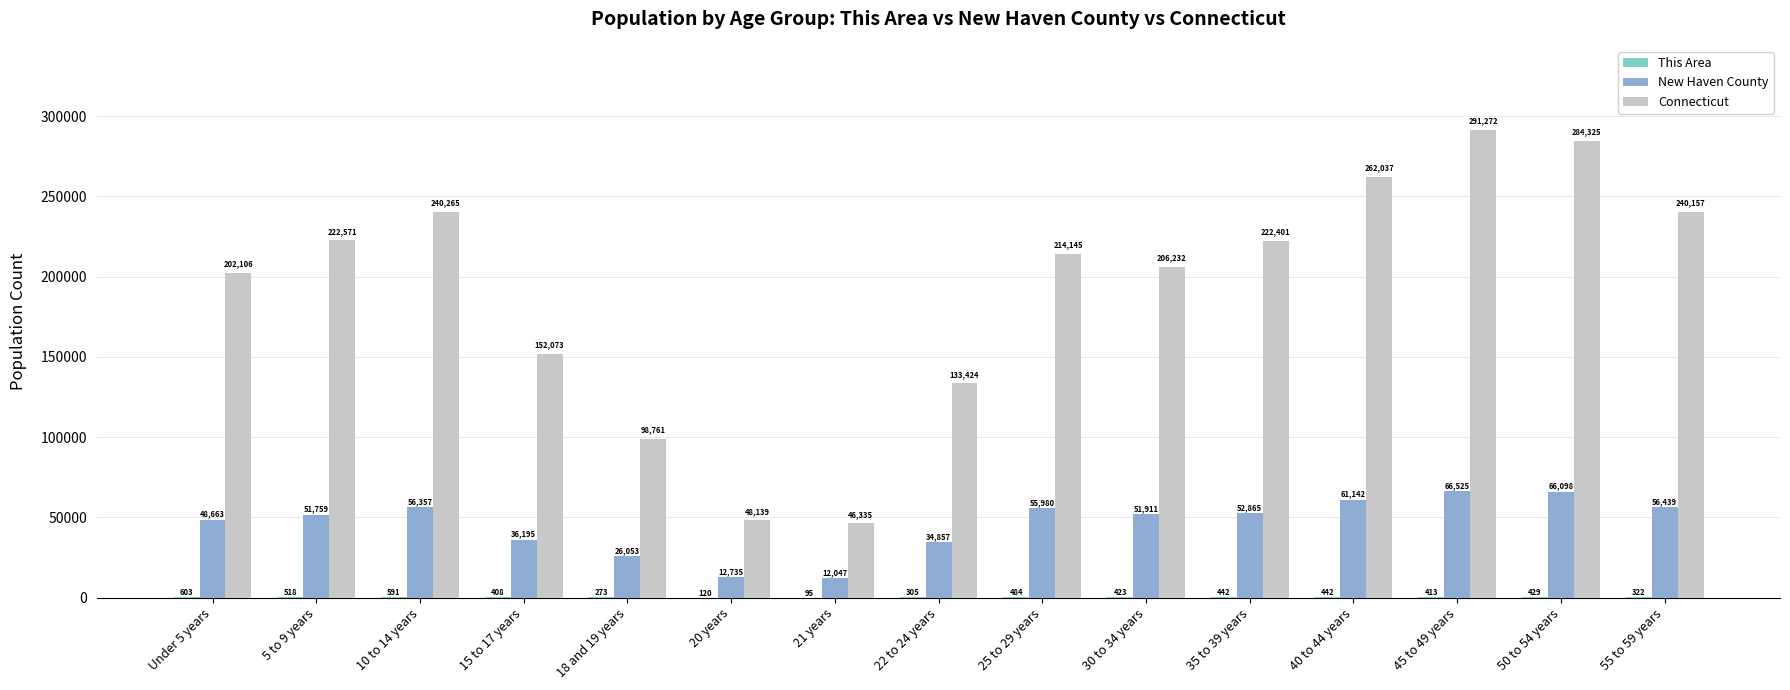

Are the bars grouped side by side (vs. stacked)?

Yes